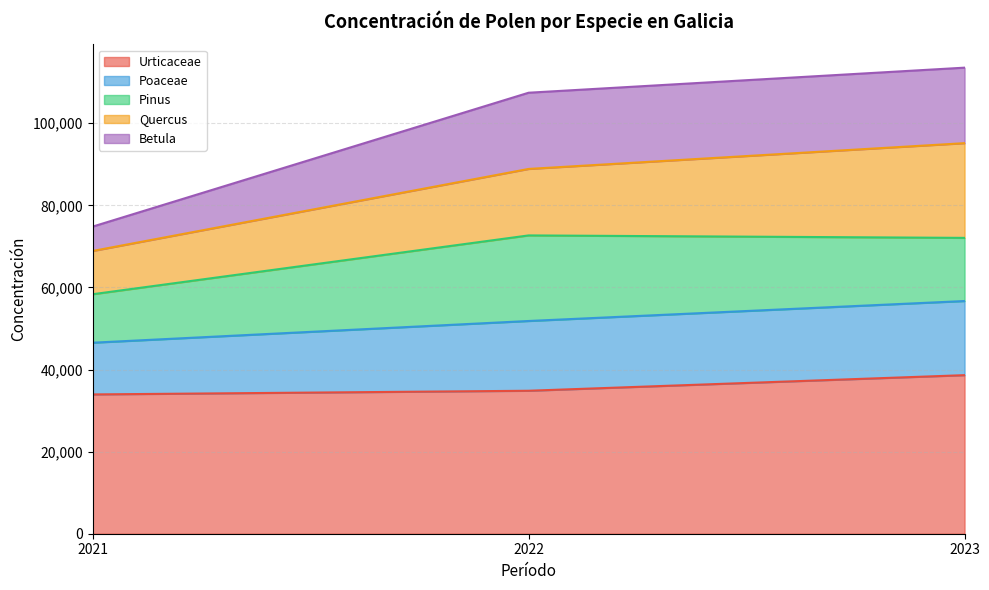

What is the highest value of the Urticaceae series?

38628